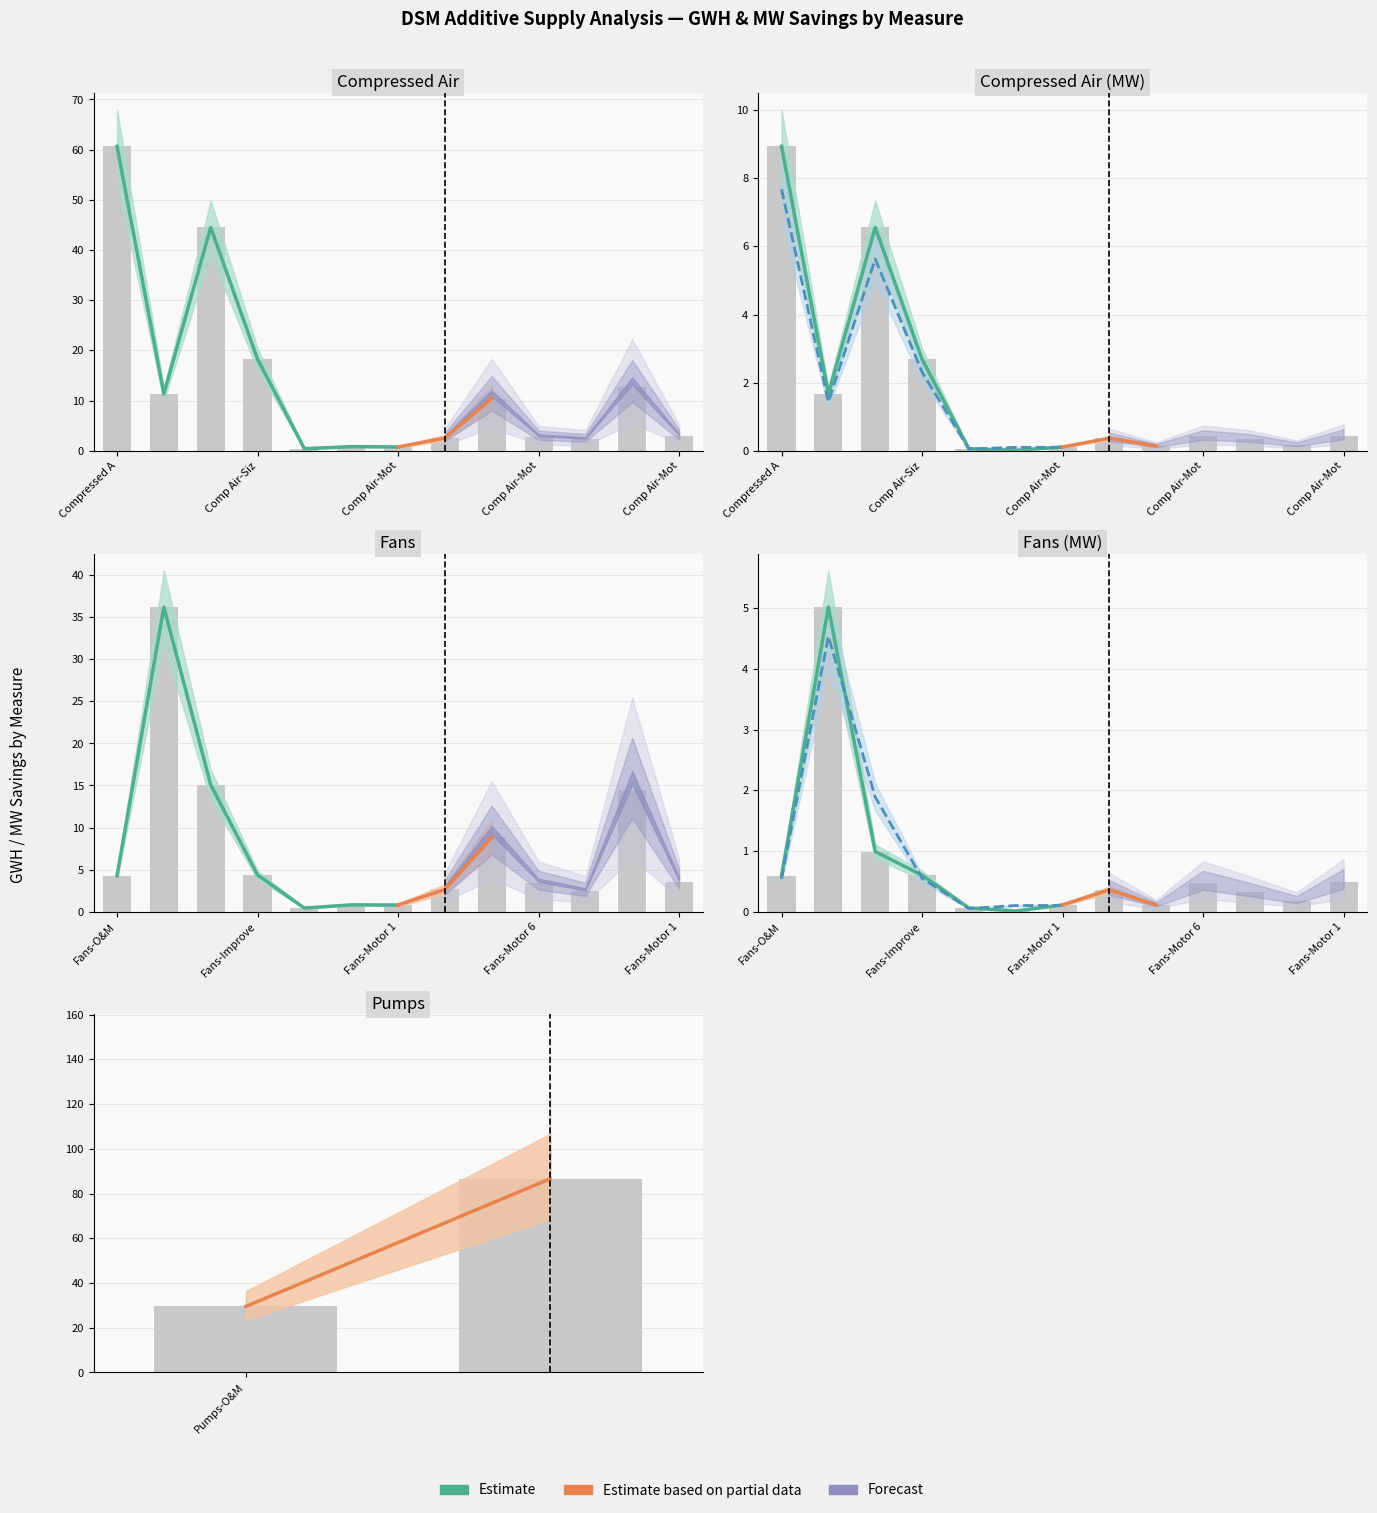

The value of Summer MW Savings at 112 is 0.2. True or false?

True